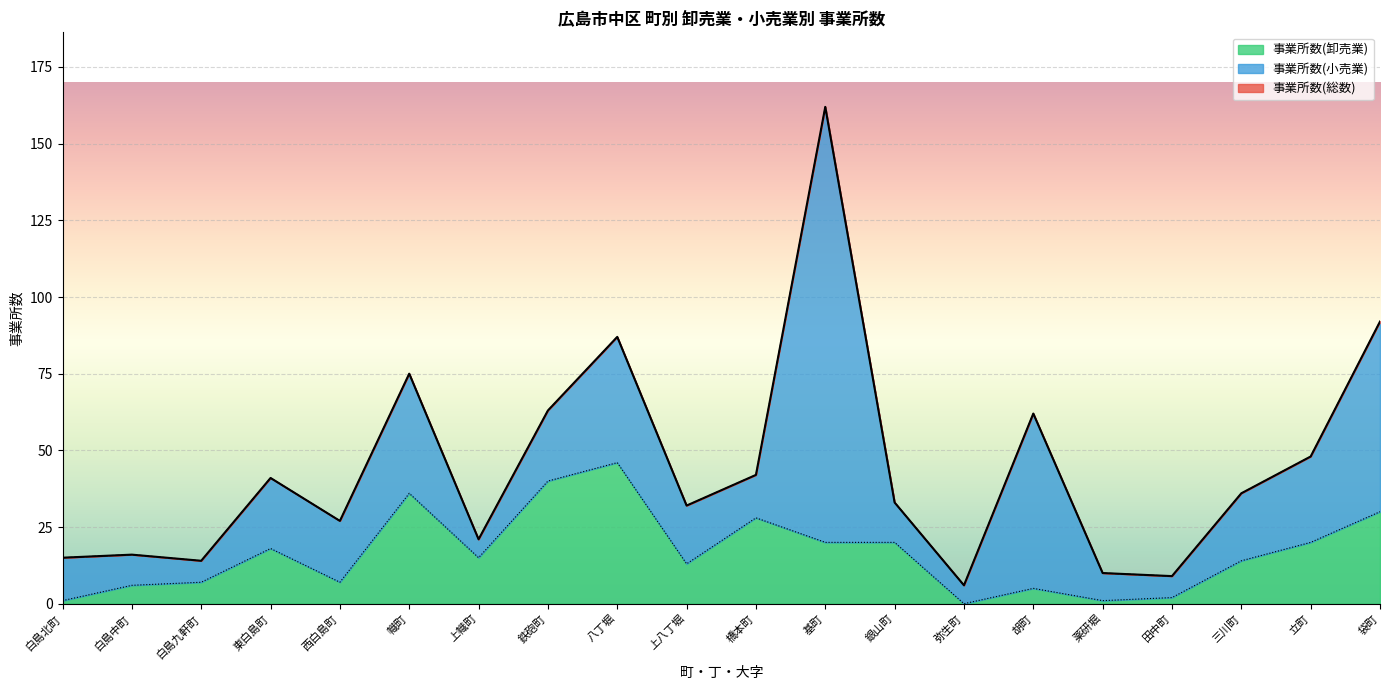

The 事業所数(卸売業) series shows 22 at 幟町. True or false?

False